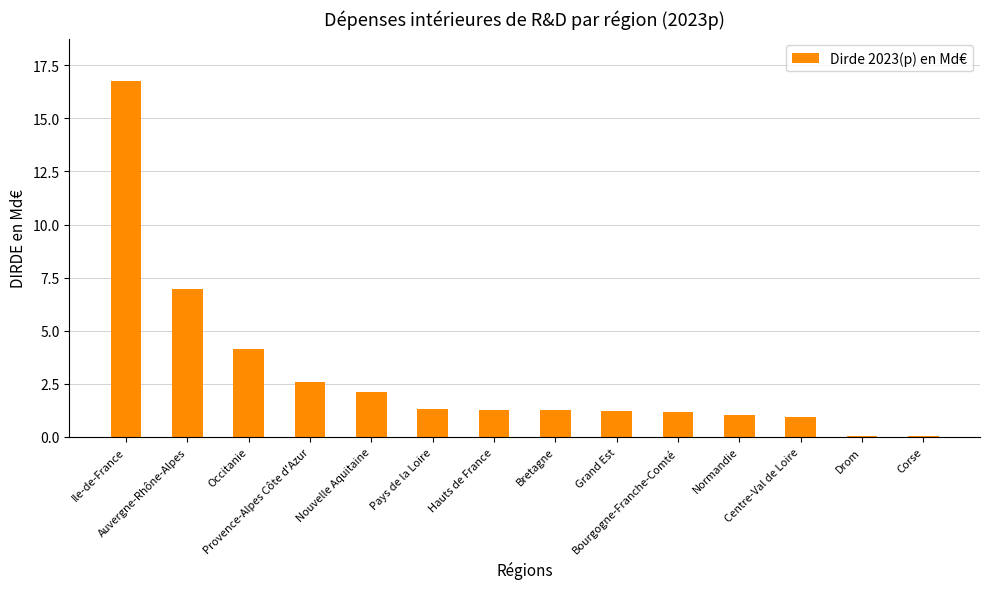

What is the label of the 1st bar from the left?

Ile-de-France